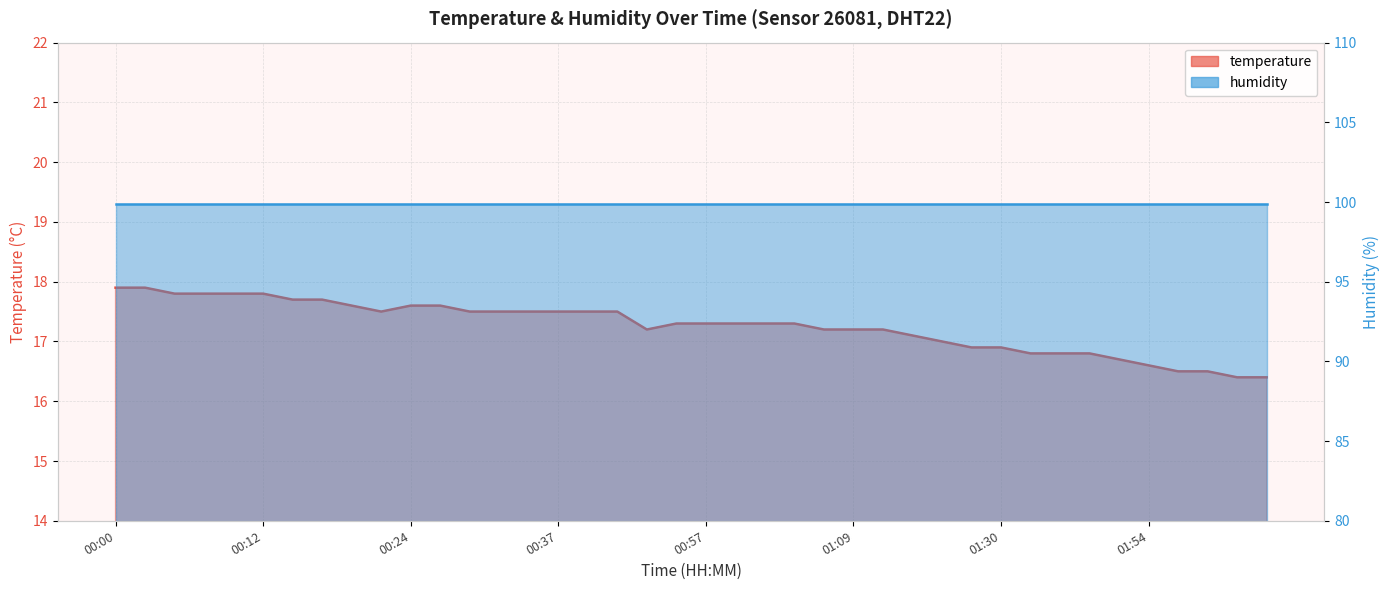

How many data points are less than 17?

11